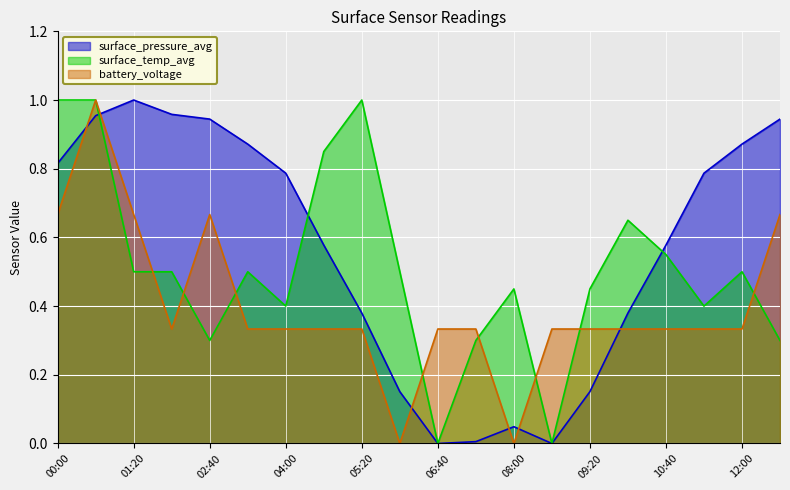

At which label is surface_temp_avg closest to 0?

06:40